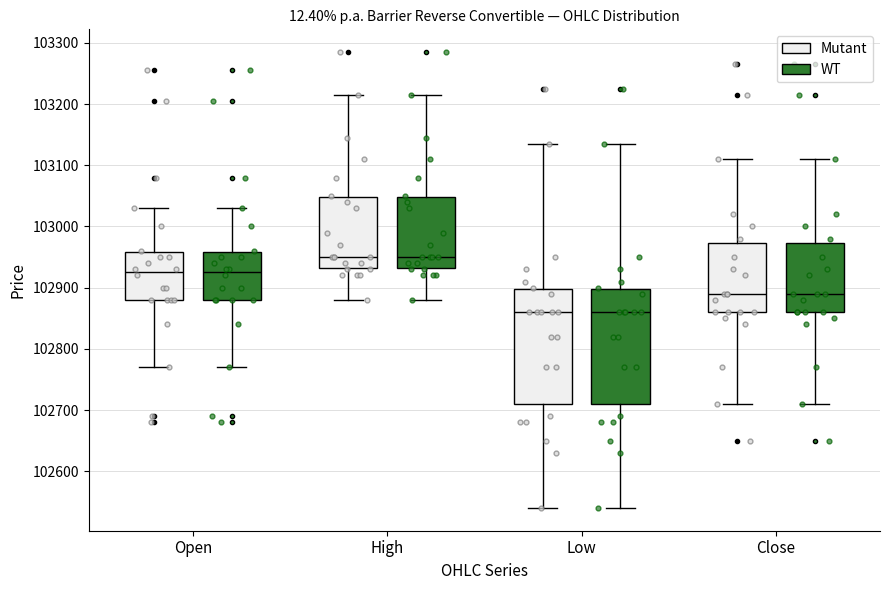

Reading left to right, transcribe this box plot: for each box, give where its median line is, the range the box spans, and where its two whiskers end, as read against the y-axis. The values are not printed on the chart, so give them approximately, as read against the axis.

Open (Mutant): median 102930, box 102880 to 102960, whiskers 102770 to 103030
Open (WT): median 102930, box 102880 to 102960, whiskers 102770 to 103030
High (Mutant): median 102950, box 102930 to 103050, whiskers 102880 to 103220
High (WT): median 102950, box 102930 to 103050, whiskers 102880 to 103220
Low (Mutant): median 102860, box 102710 to 102900, whiskers 102540 to 103140
Low (WT): median 102860, box 102710 to 102900, whiskers 102540 to 103140
Close (Mutant): median 102890, box 102860 to 102970, whiskers 102710 to 103110
Close (WT): median 102890, box 102860 to 102970, whiskers 102710 to 103110